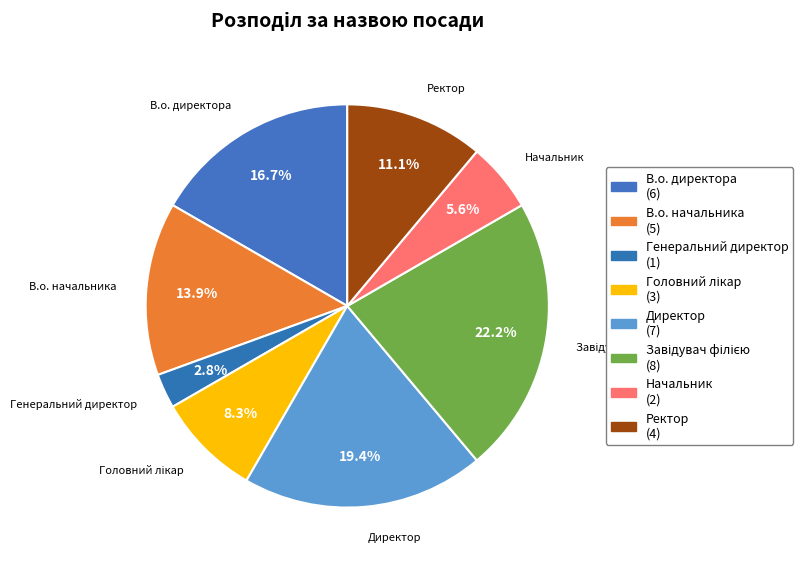

Approximately how many times larger is the value at В.о. директора compared to В.о. начальника?

1.2